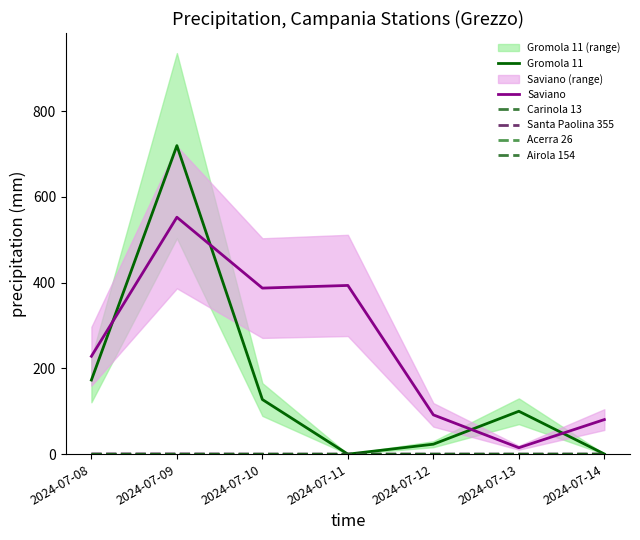

At which category is the sum across all series the highest?

2024-07-09